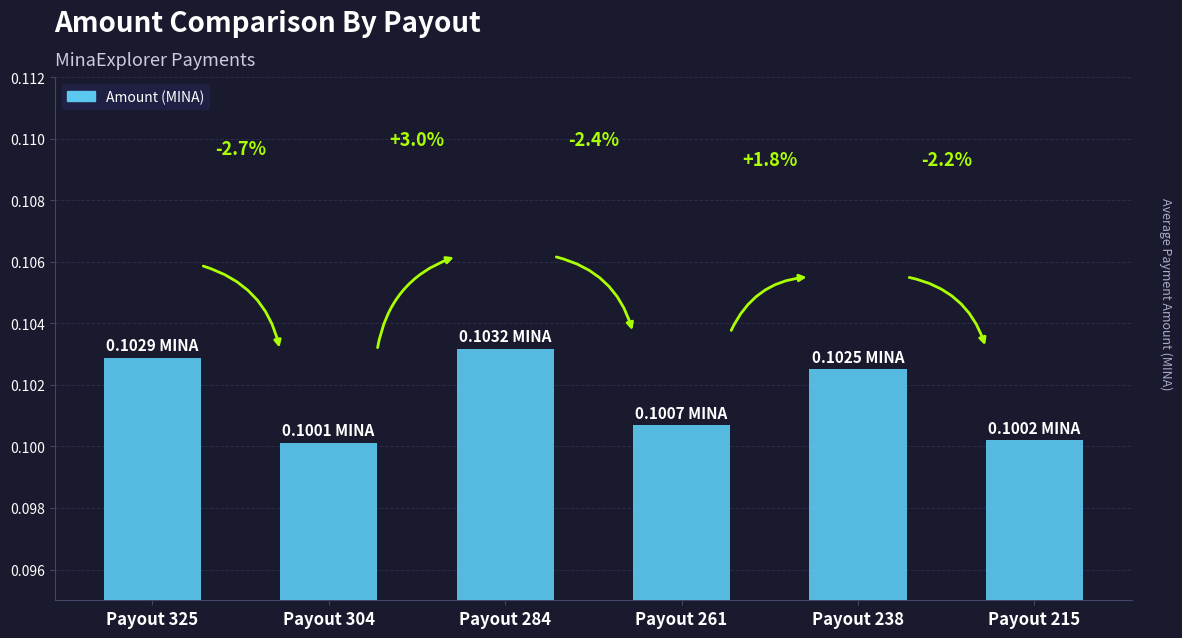

Are the bars grouped side by side (vs. stacked)?

No